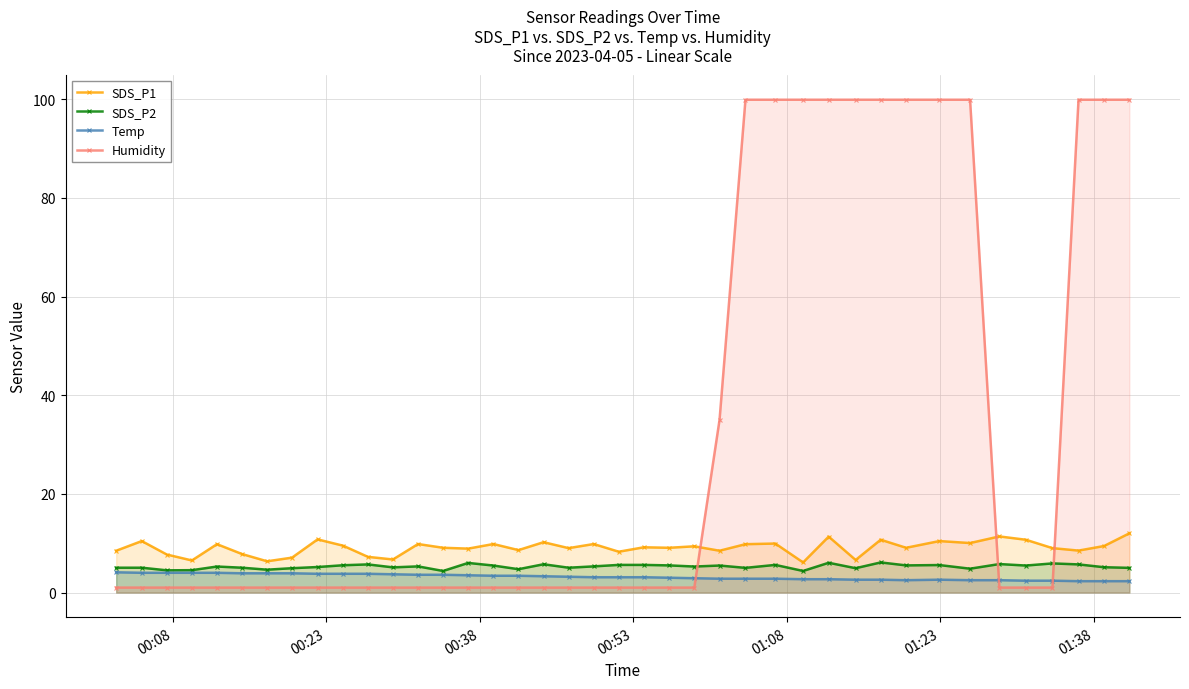

What is the lowest value of the Temp series?

2.3